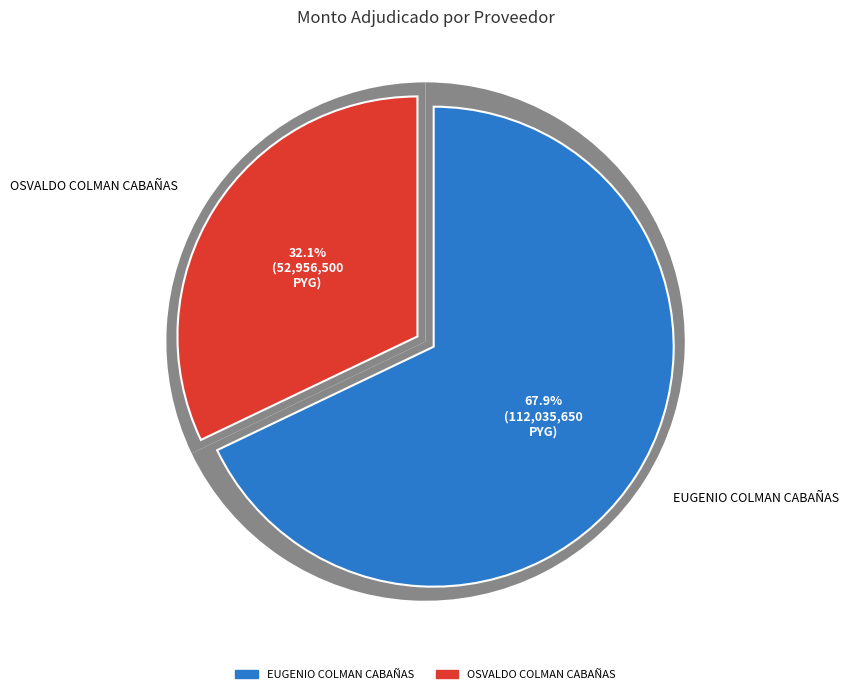

To the nearest percent, what portion does EUGENIO COLMAN CABAÑAS represent?

68%